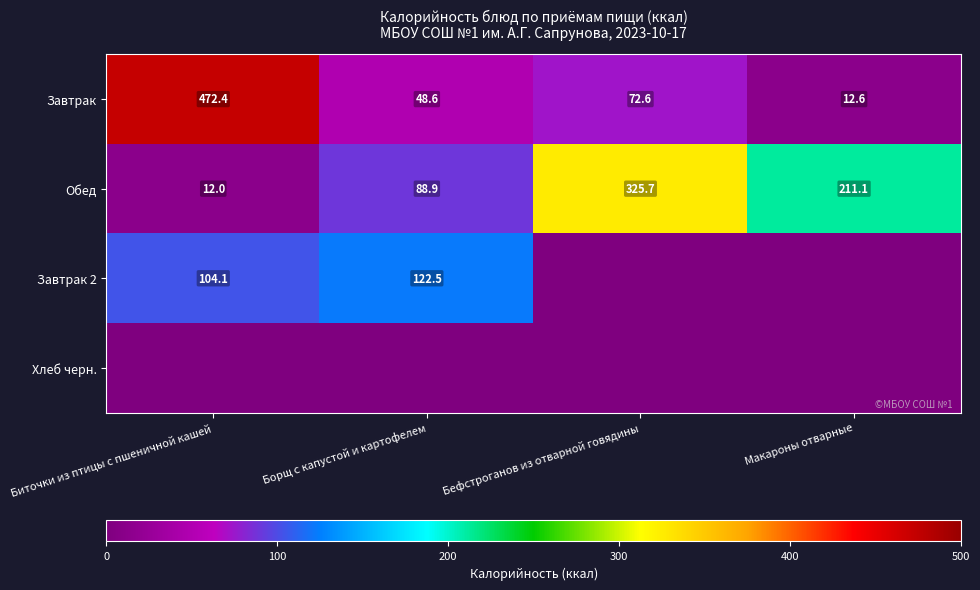

What is the sum of the Завтрак values at Биточки из птицы с пшеничной кашей and Борщ с капустой и картофелем?

521.0